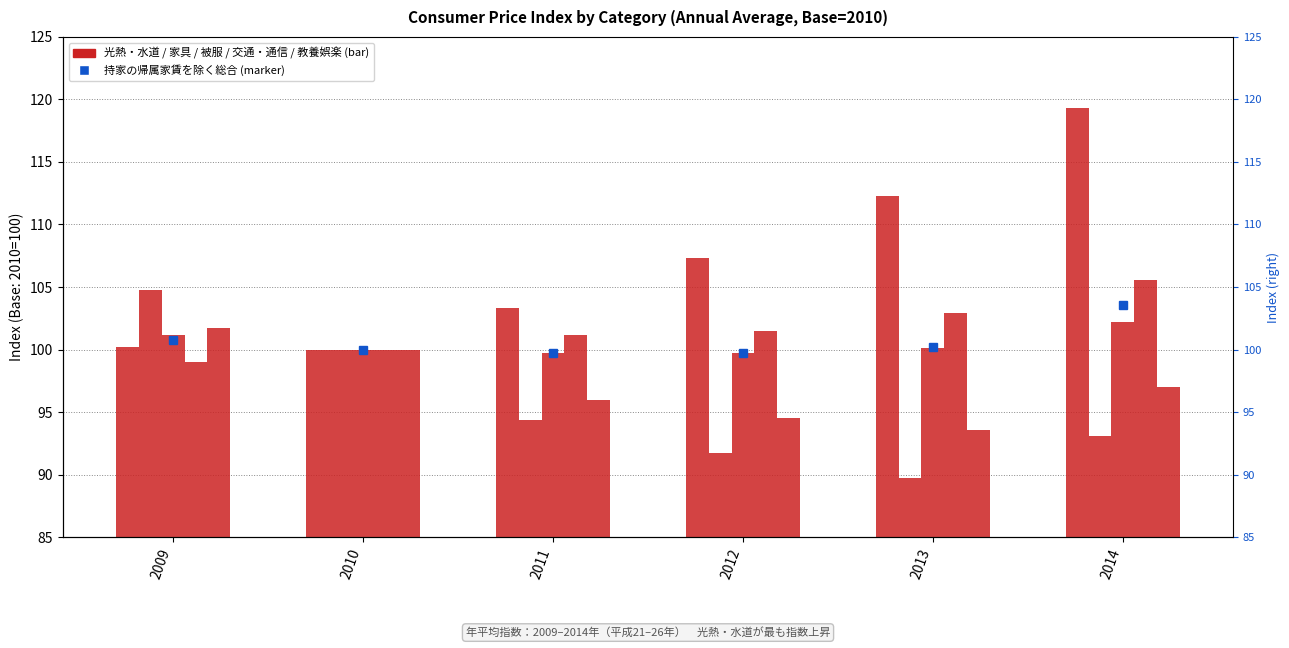

Does the chart contain any negative values?

No